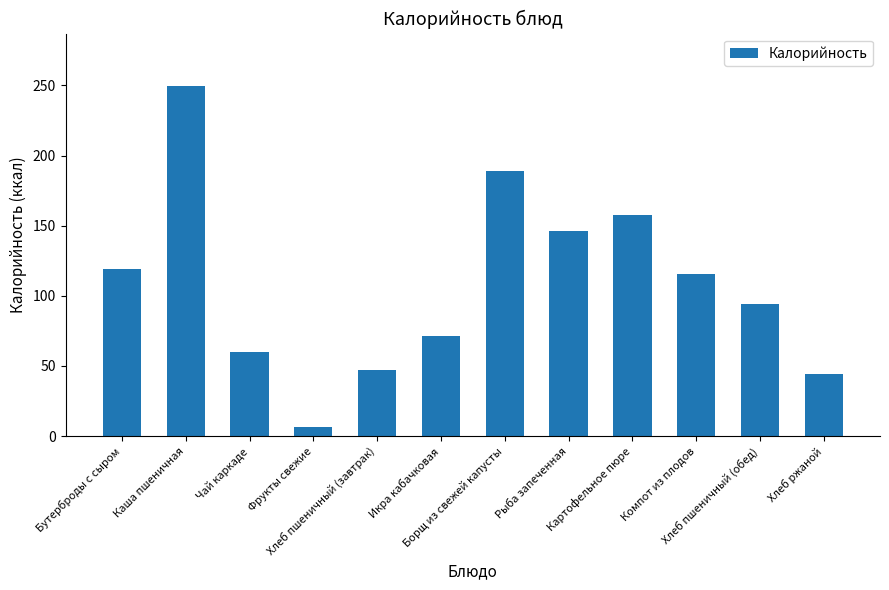

Which label corresponds to the largest value in the chart?

Каша пшеничная